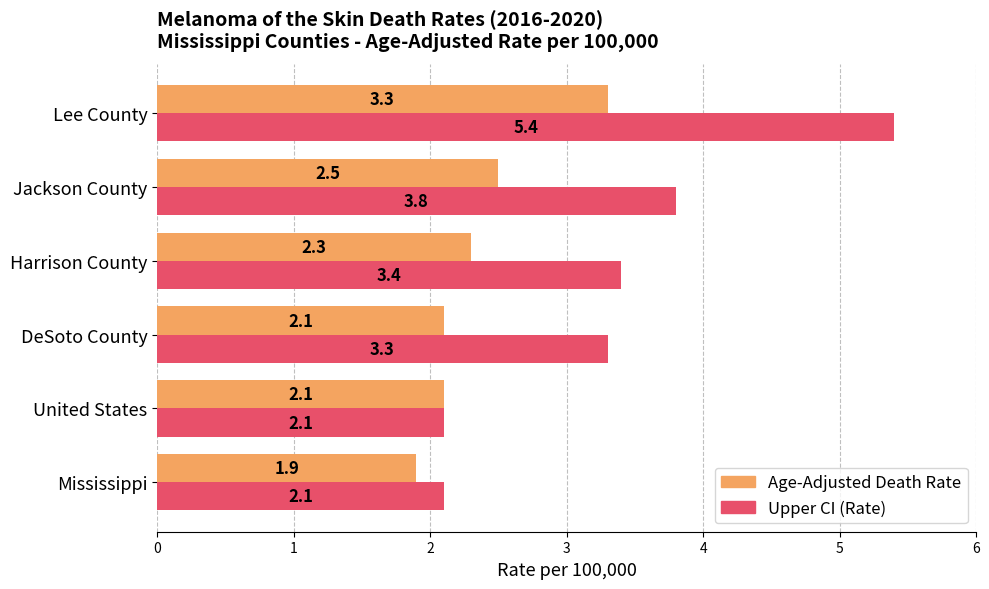

What is the lowest value of the Upper CI (Rate) series?

2.1